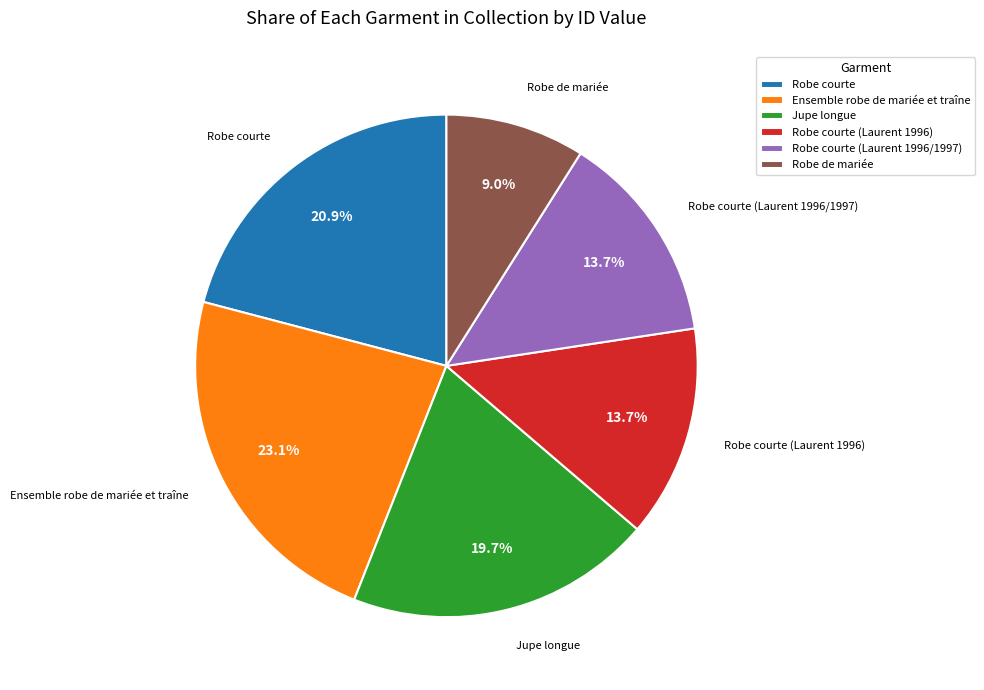

What percentage is the Robe courte slice, to the nearest percent?

21%